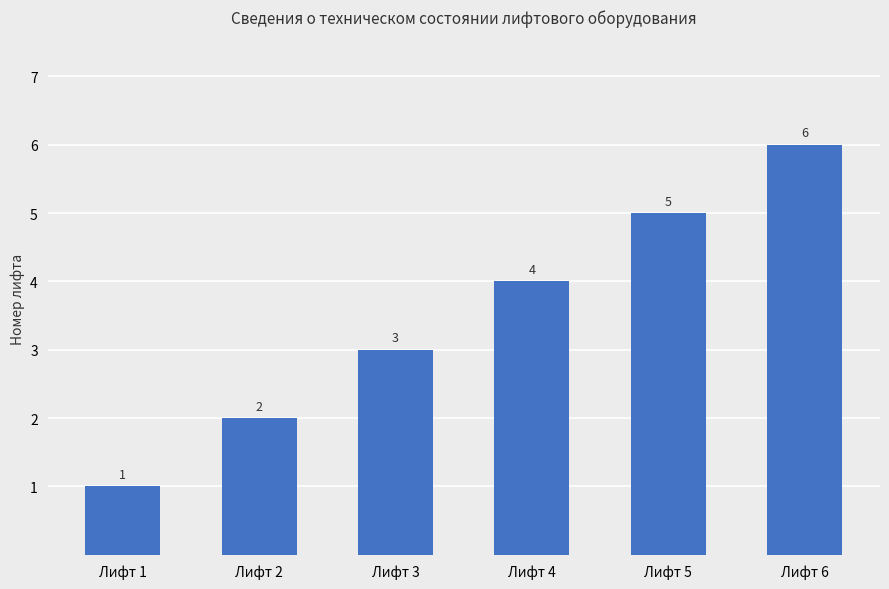

What is the approximate value at Лифт 5?

5